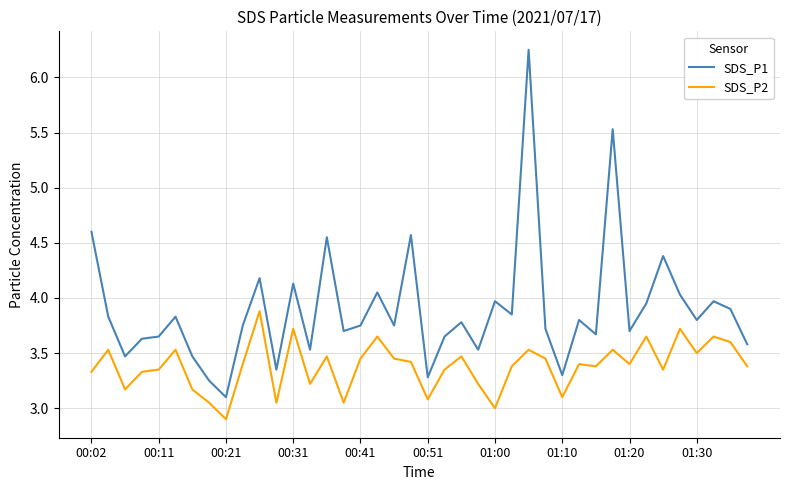

List the series in order of their peak value, lowest first.

SDS_P2, SDS_P1